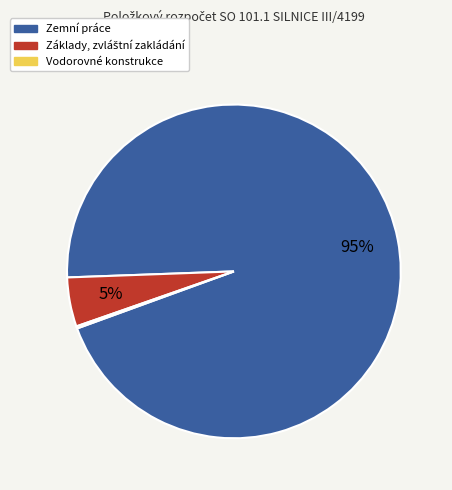

What is the largest slice in the pie chart?

Zemní práce